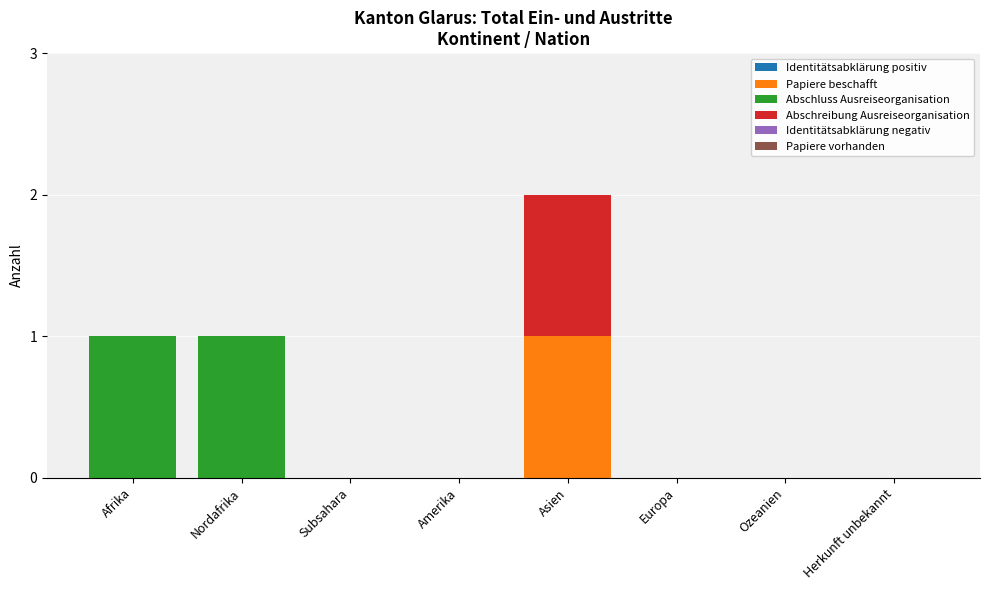

The value of Papiere beschafft at Herkunft unbekannt is 1. True or false?

False